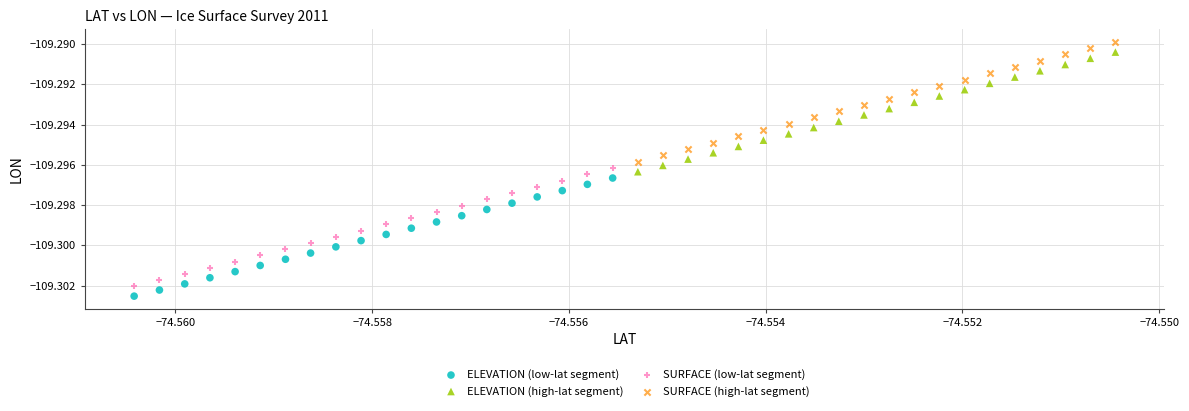

Which series reaches the minimum Y coordinate?

ELEVATION (low-lat segment)